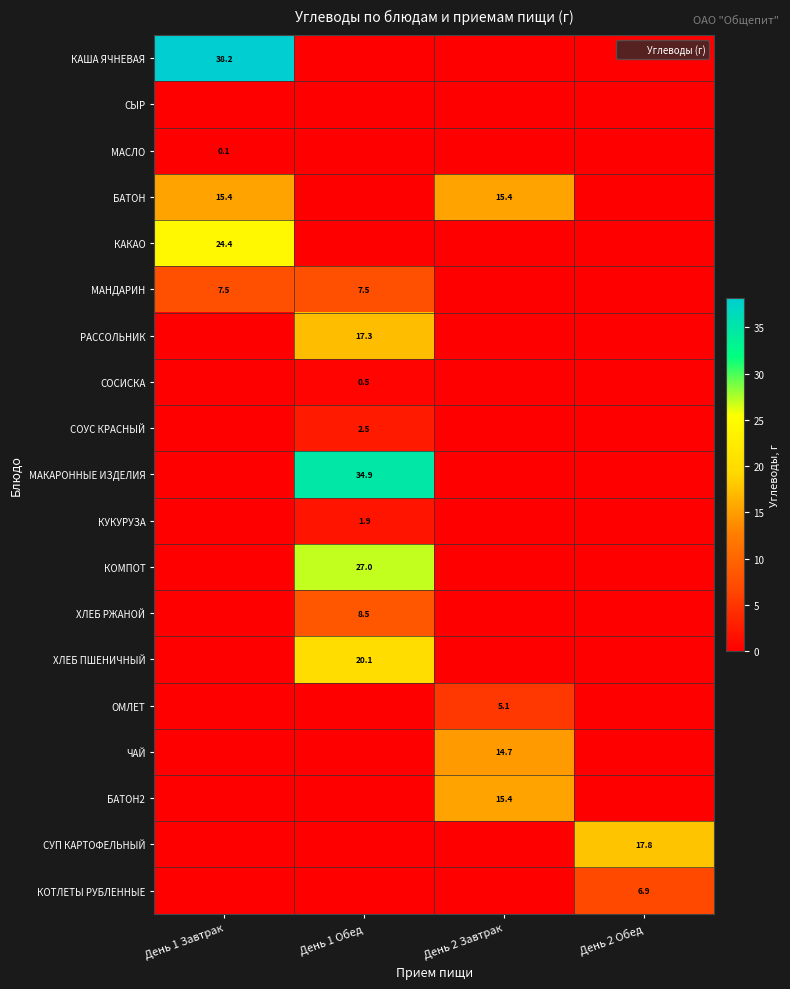

The БАТОН series shows 21.9 at День 1 Завтрак. True or false?

False